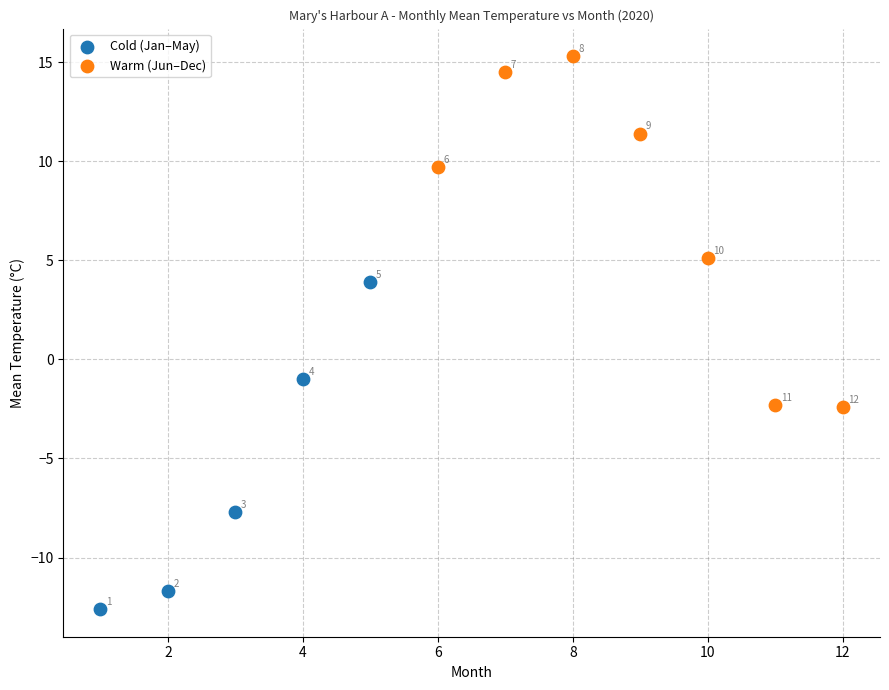

Which series has the largest Y range (max minus min)?

Warm (Jun–Dec)